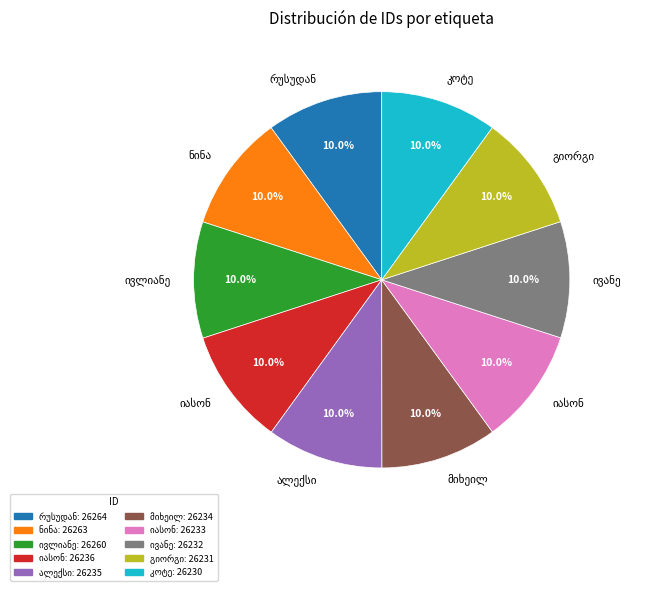

How many segments does this pie chart have?

10